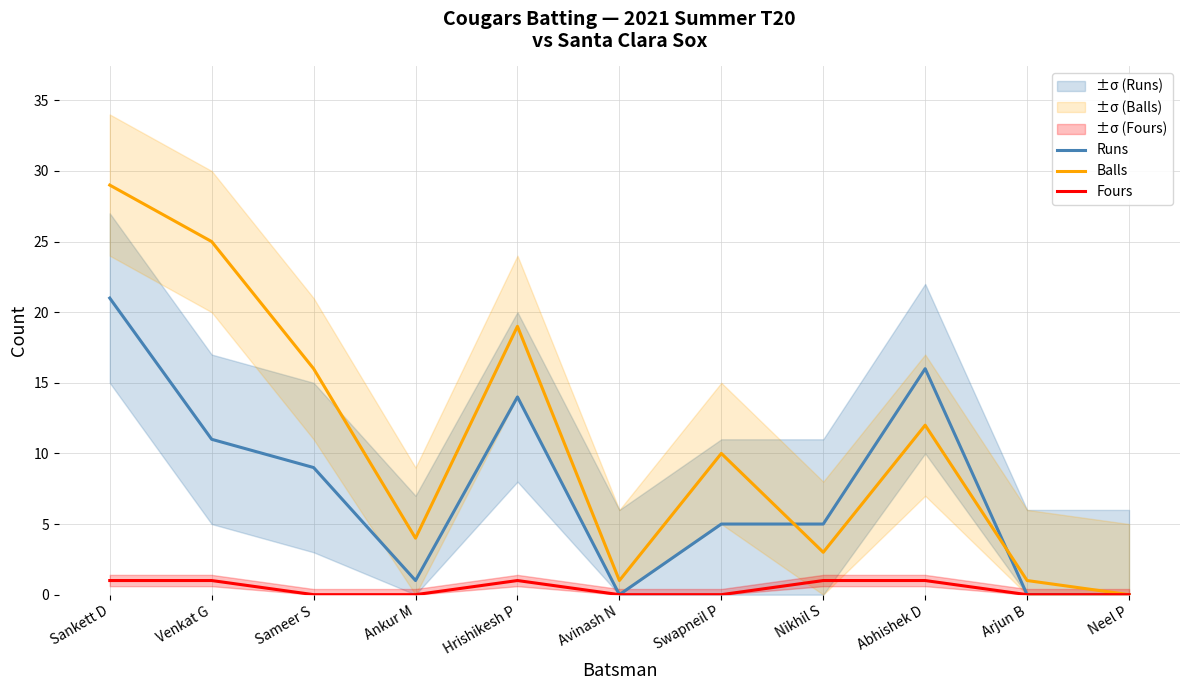

Count the number of categories in the chart.

11